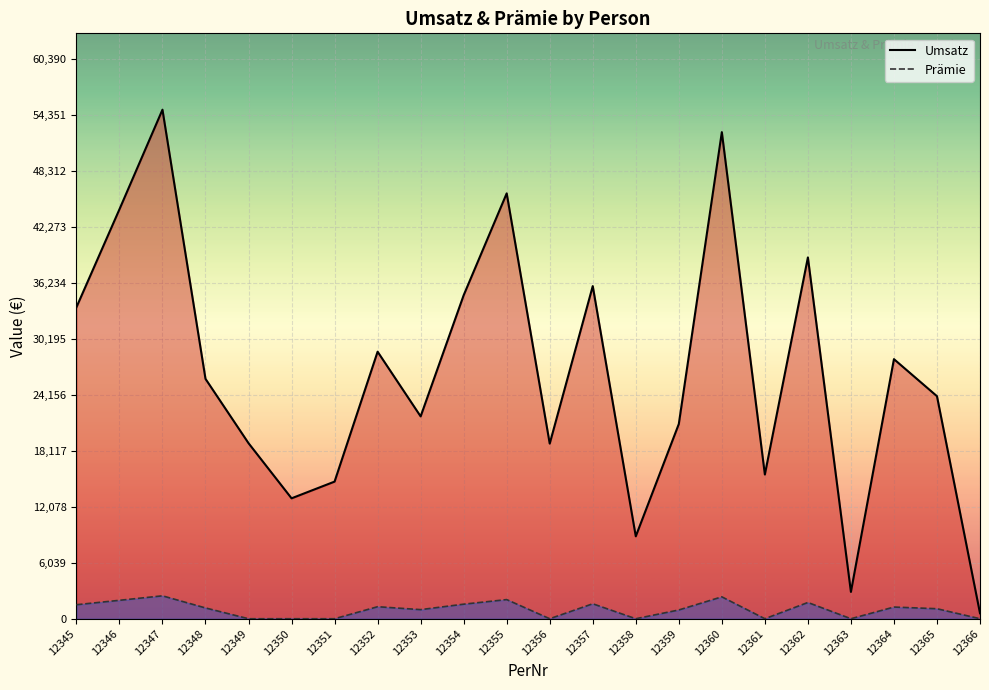

True or false: Prämie and Umsatz intersect in this chart.

False